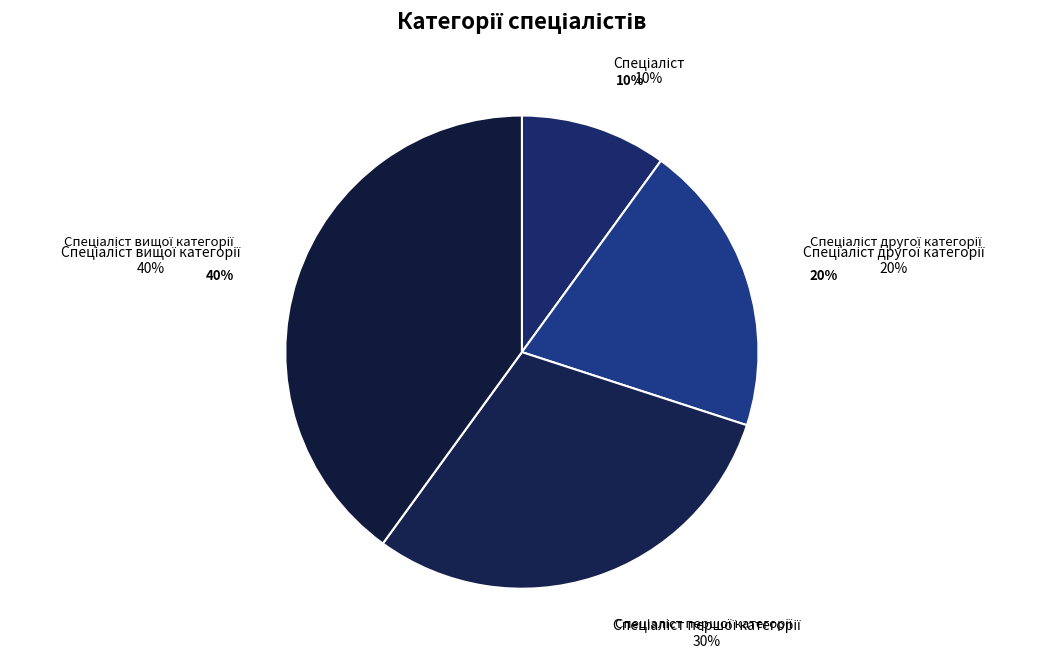

Does Спеціаліст вищої категорії account for over 50% of the chart?

No